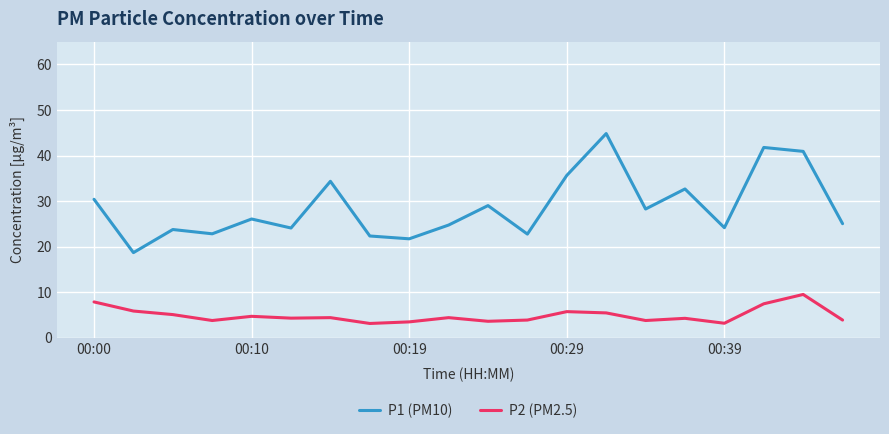

What is the average value of the P1 (PM10) series?

28.7